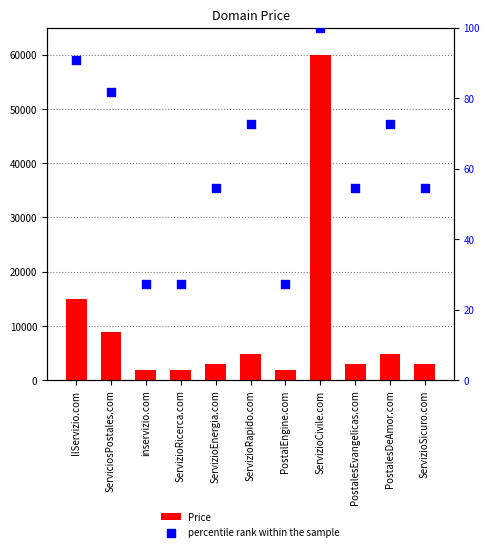

What is the total value across all series at PostalesDeAmor.com?

4960.7